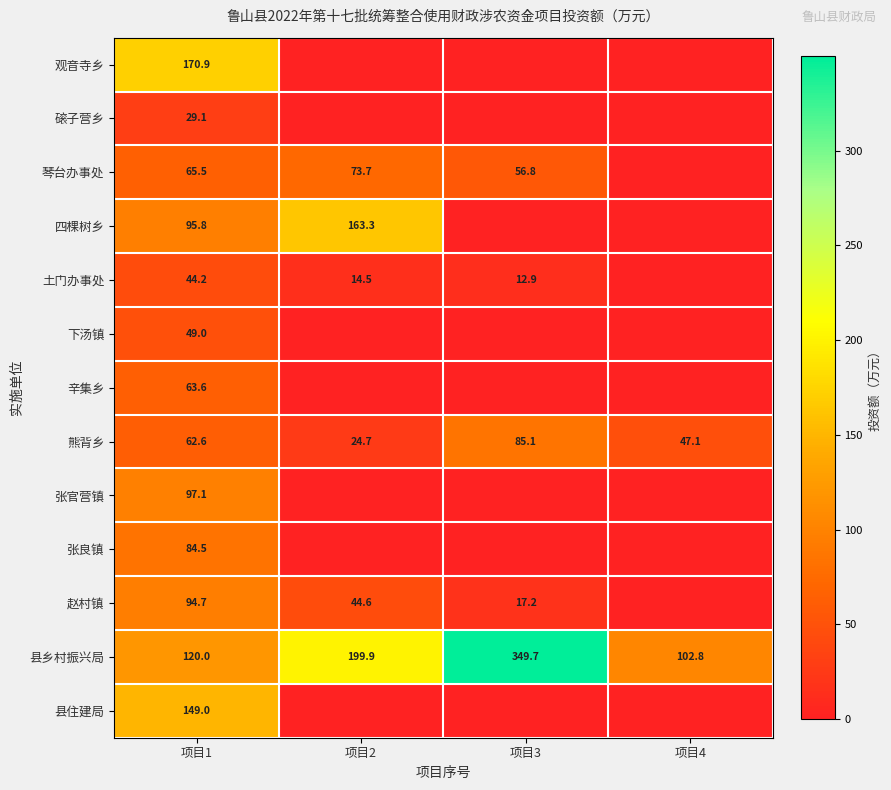

What is the lowest value of the 熊背乡 series?

24.7